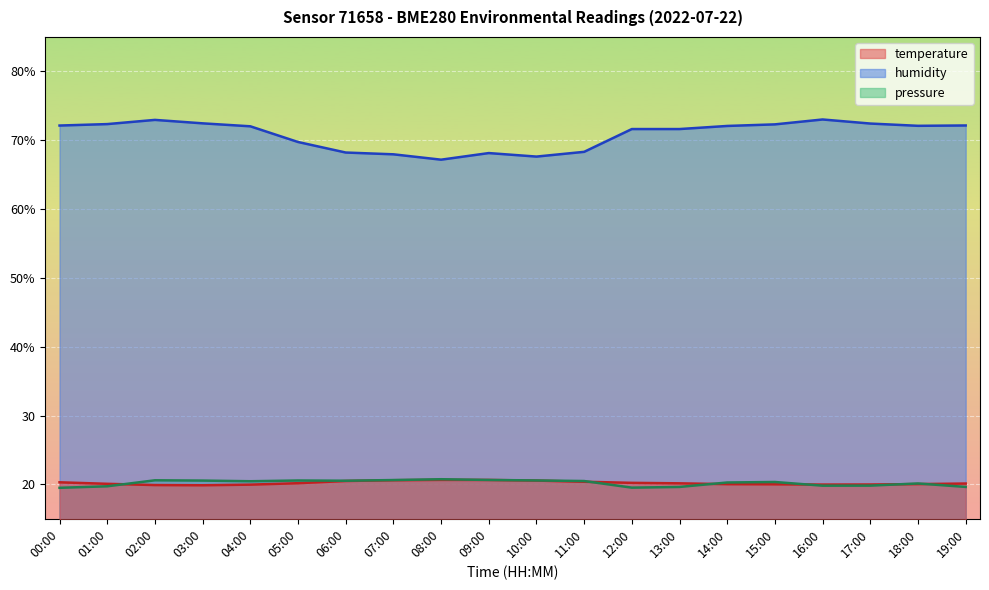

Rank the series by their maximum value, from highest to lowest.

humidity, pressure_scaled, temperature